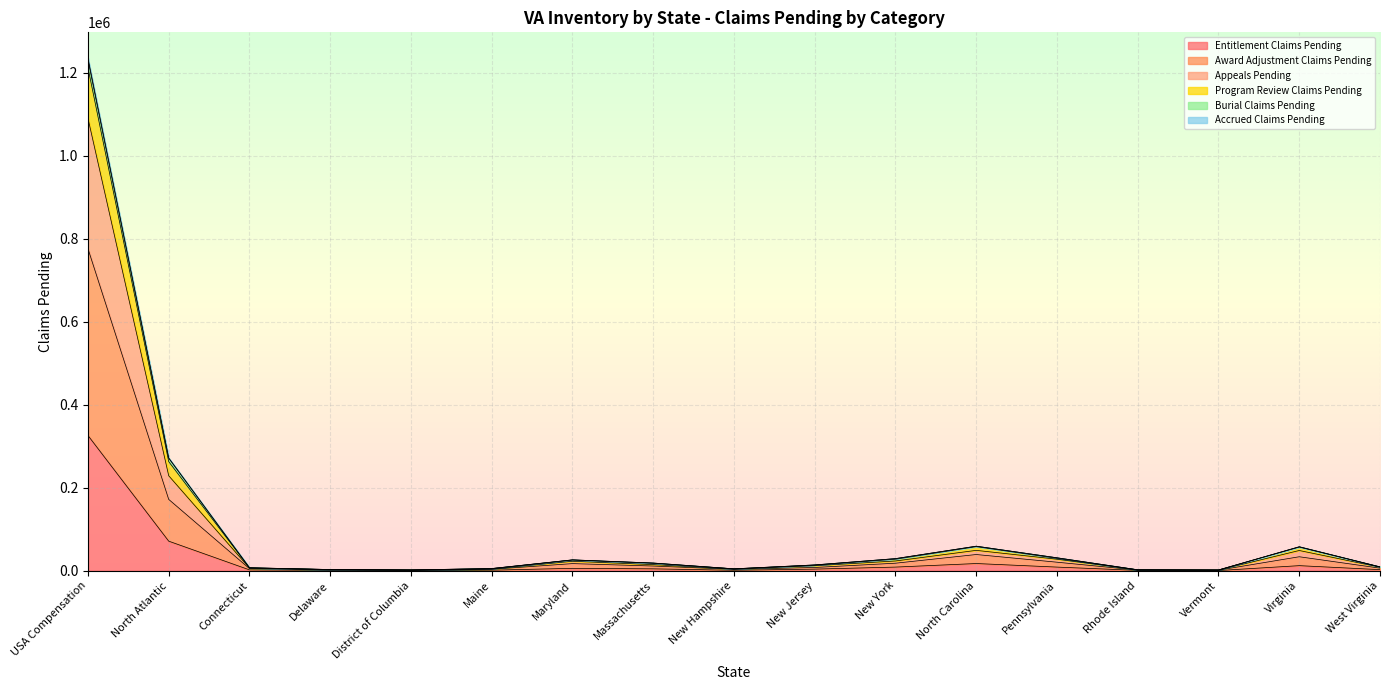

The Entitlement Claims Pending series shows 71226 at North Atlantic. True or false?

True